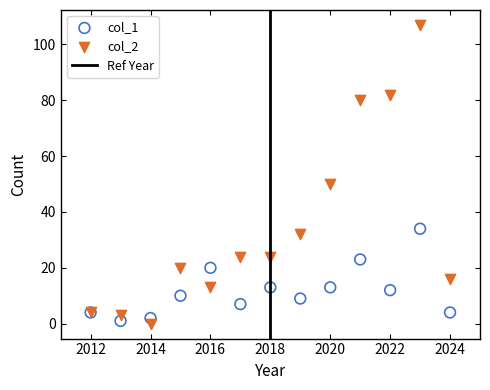

Across all series, what Y value is closest to 53?

50